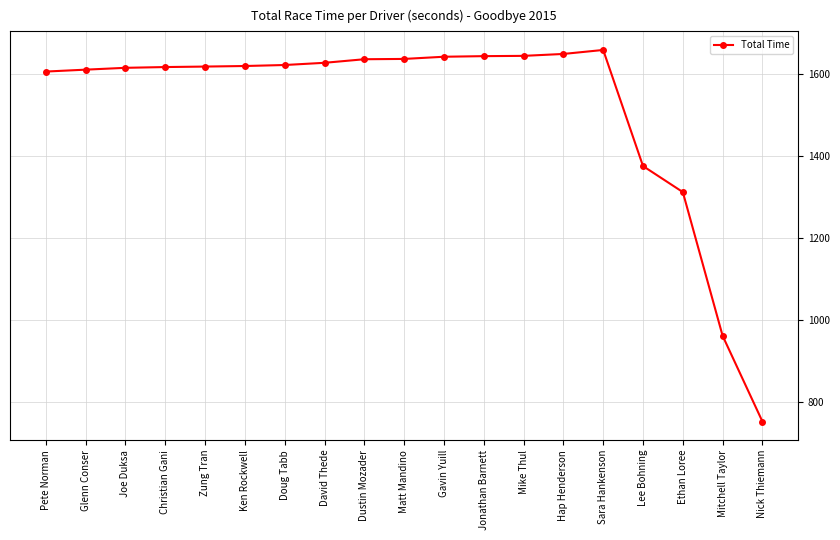

What is the label of the 15th point from the right?

Zung Tran